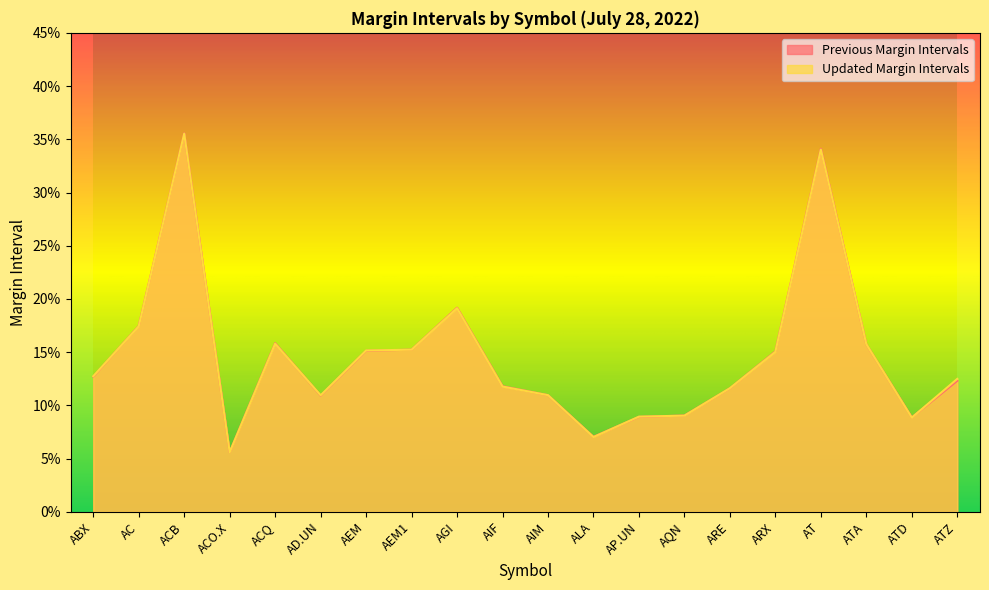

Reading left to right, list all the values displayed in this chart.

Previous Margin Intervals: ABX=0.1	AC=0.2	ACB=0.4	ACO.X=0.1	ACQ=0.2	AD.UN=0.1	AEM=0.2	AEM1=0.2	AGI=0.2	AIF=0.1	AIM=0.1	ALA=0.1	AP.UN=0.1	AQN=0.1	ARE=0.1	ARX=0.2	AT=0.3	ATA=0.2	ATD=0.1	ATZ=0.1
Updated Margin Intervals: ABX=0.1	AC=0.2	ACB=0.4	ACO.X=0.1	ACQ=0.2	AD.UN=0.1	AEM=0.2	AEM1=0.2	AGI=0.2	AIF=0.1	AIM=0.1	ALA=0.1	AP.UN=0.1	AQN=0.1	ARE=0.1	ARX=0.2	AT=0.3	ATA=0.2	ATD=0.1	ATZ=0.1